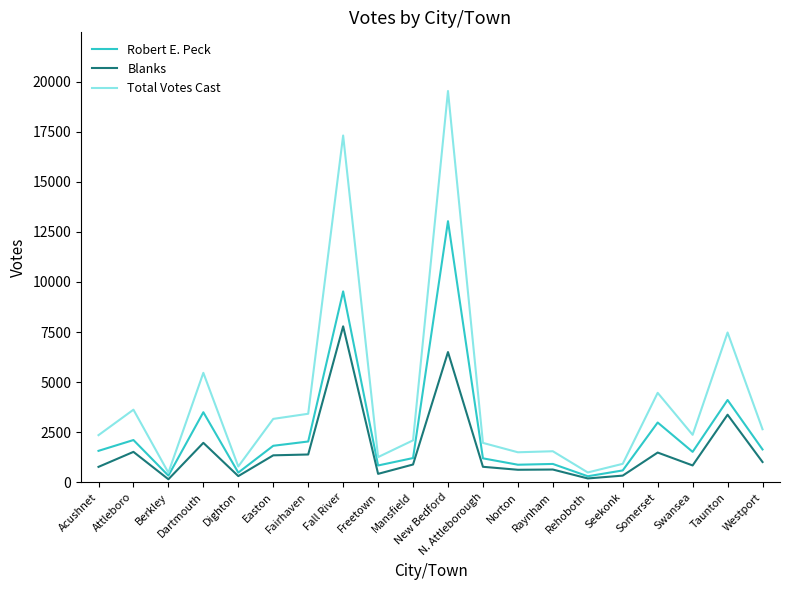

Which category has the highest value in the Total Votes Cast series?

New Bedford